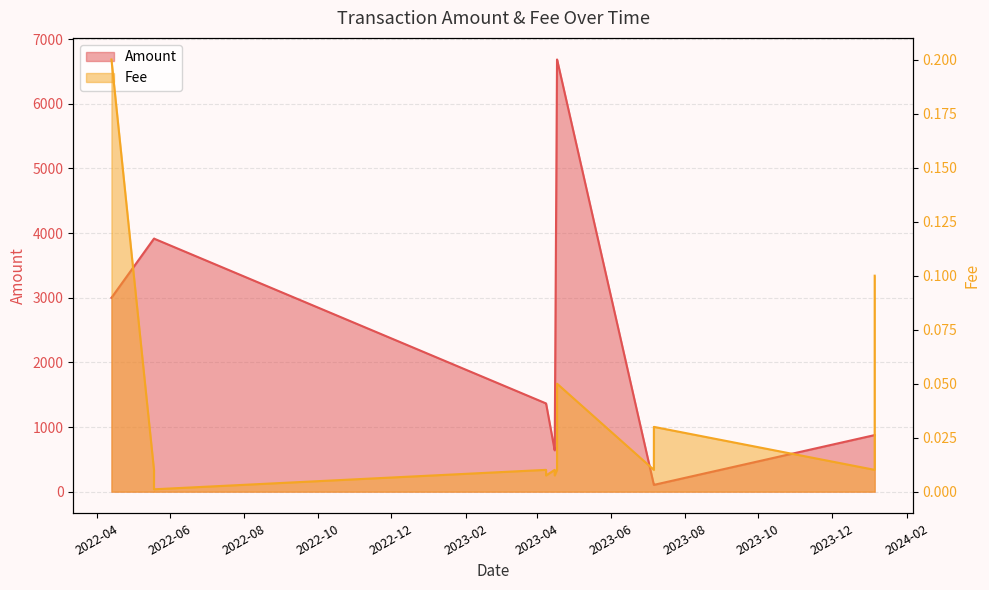

Read the Fee value at 2022-04-13 07:12.

0.2